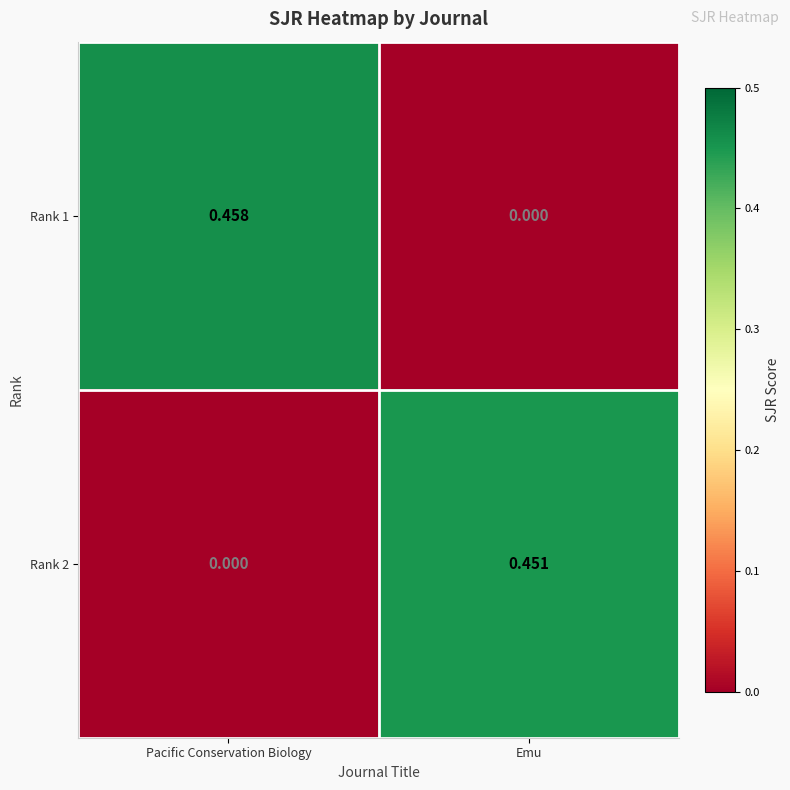

Where is Rank 2 nearest to the value 0?

Pacific Conservation Biology